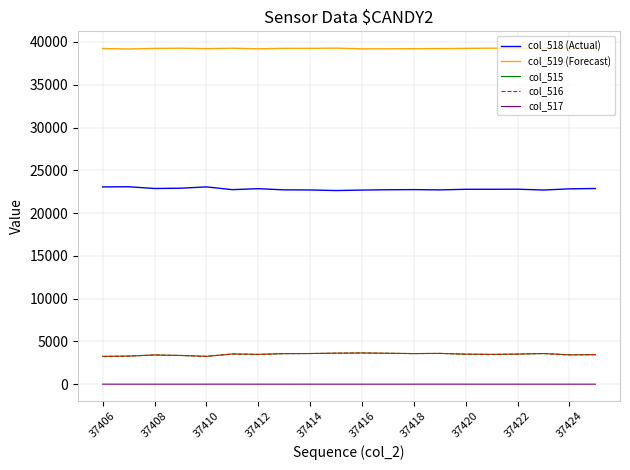

Which series has the largest total across all categories?

col_519 (Forecast)